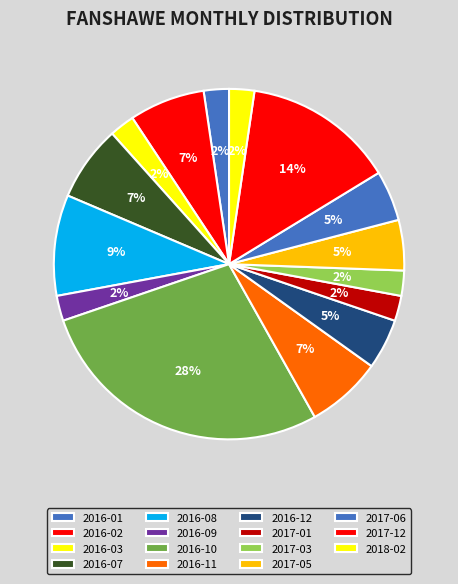

What is the largest slice in the pie chart?

2016-10